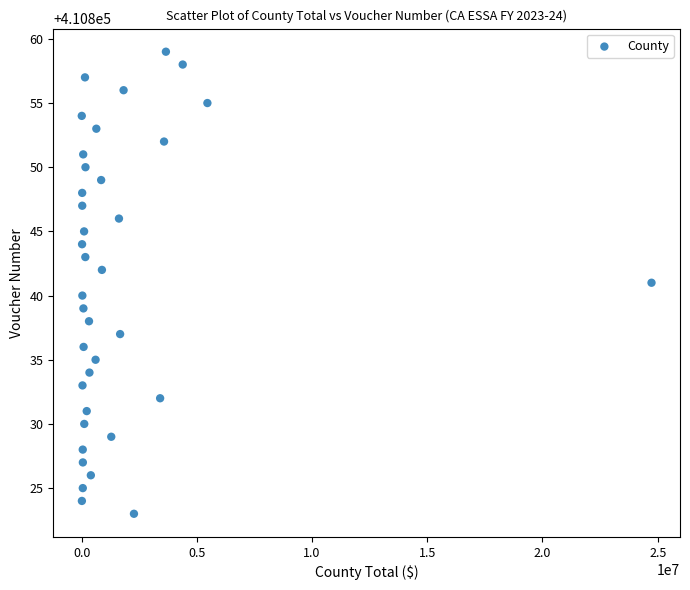

What is the range of Y values (max minus min)?

36